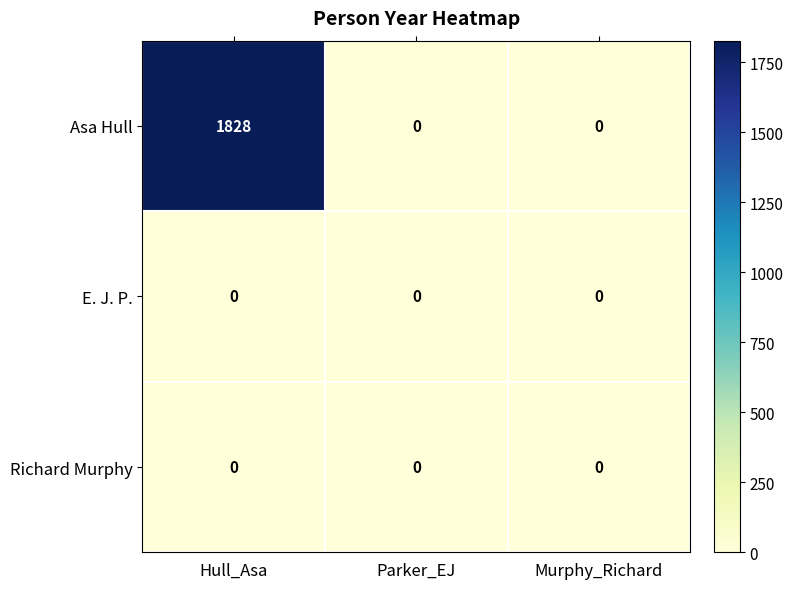

Which series changed the most between Hull_Asa and Murphy_Richard?

Asa Hull